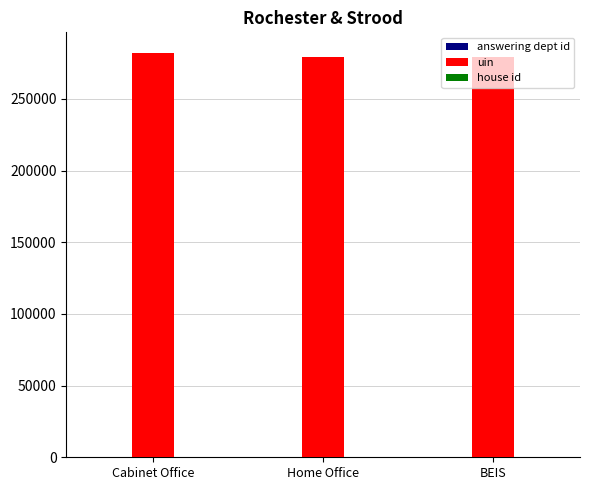

Which series has the widest spread of values?

uin